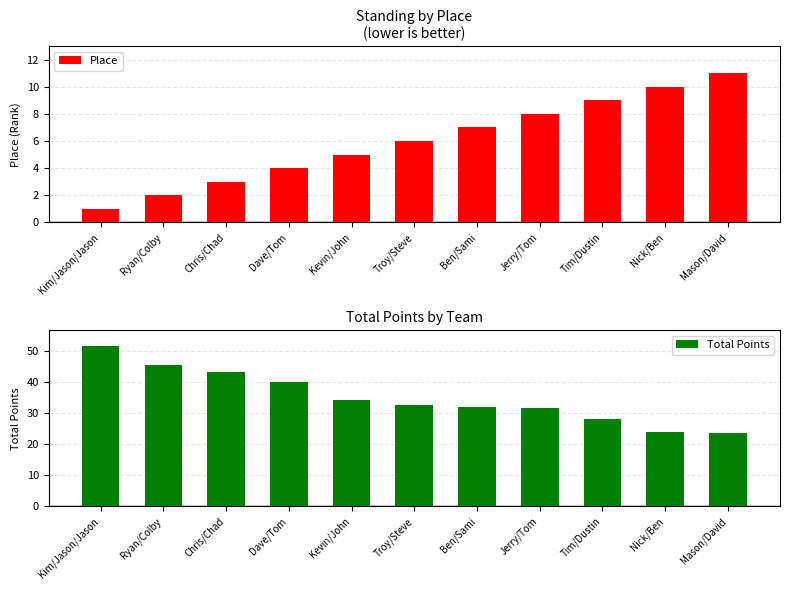

How many distinct data groups are displayed?

2